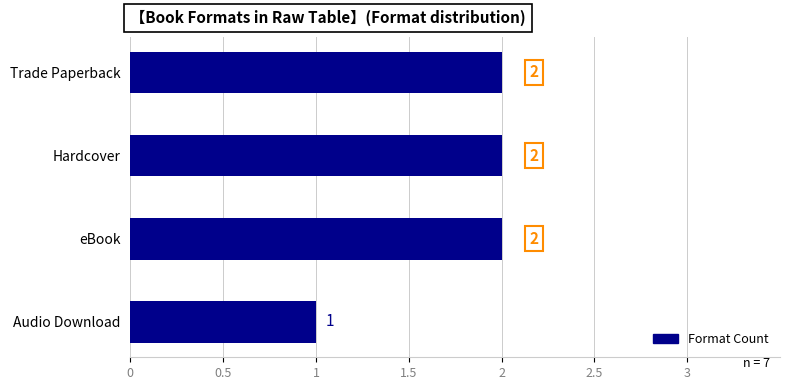

Reading top to bottom, list all the values displayed in this chart.

2	2	2	1